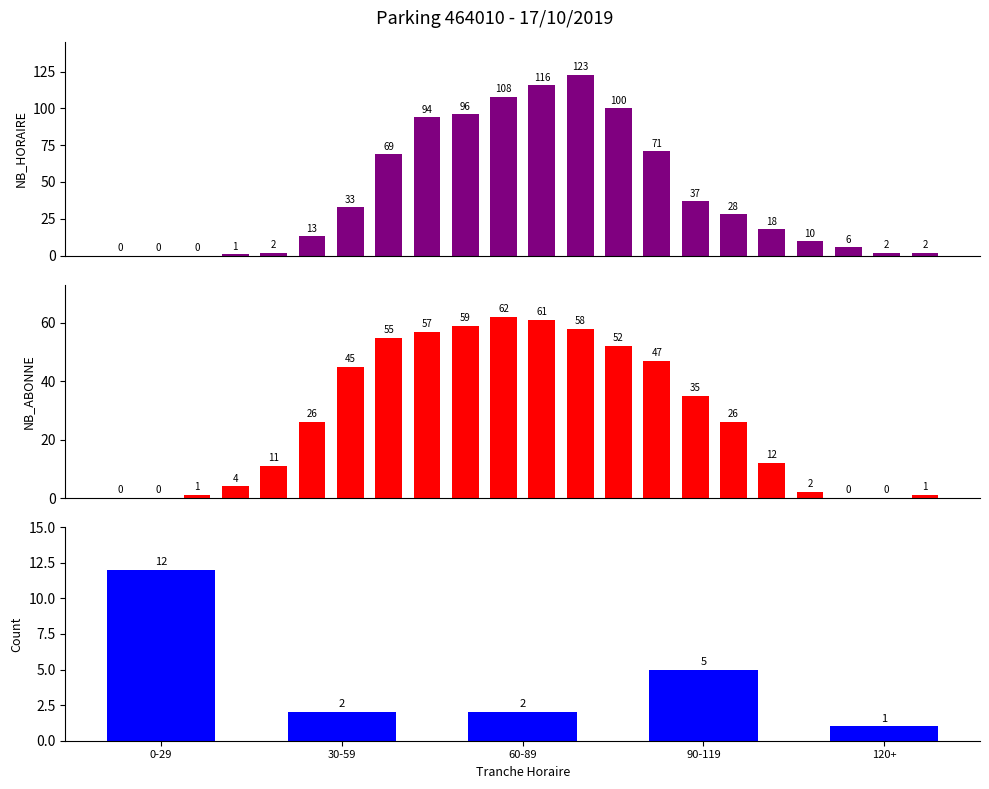

What is the average value of the NB_ABONNE series?

28